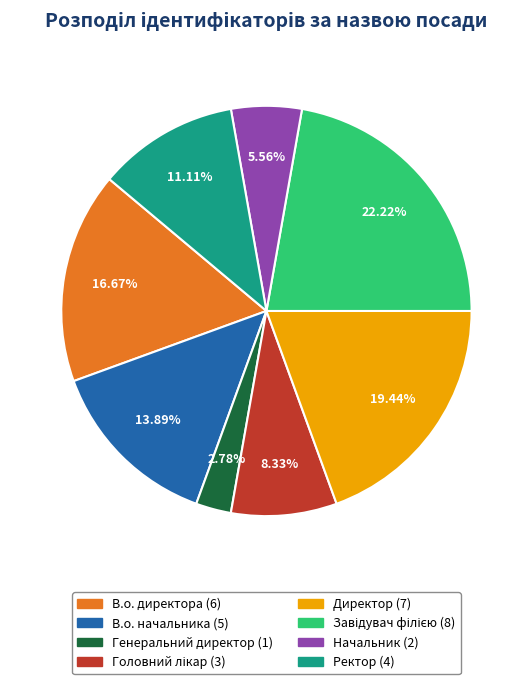

Is there any slice that represents more than half of the pie?

No